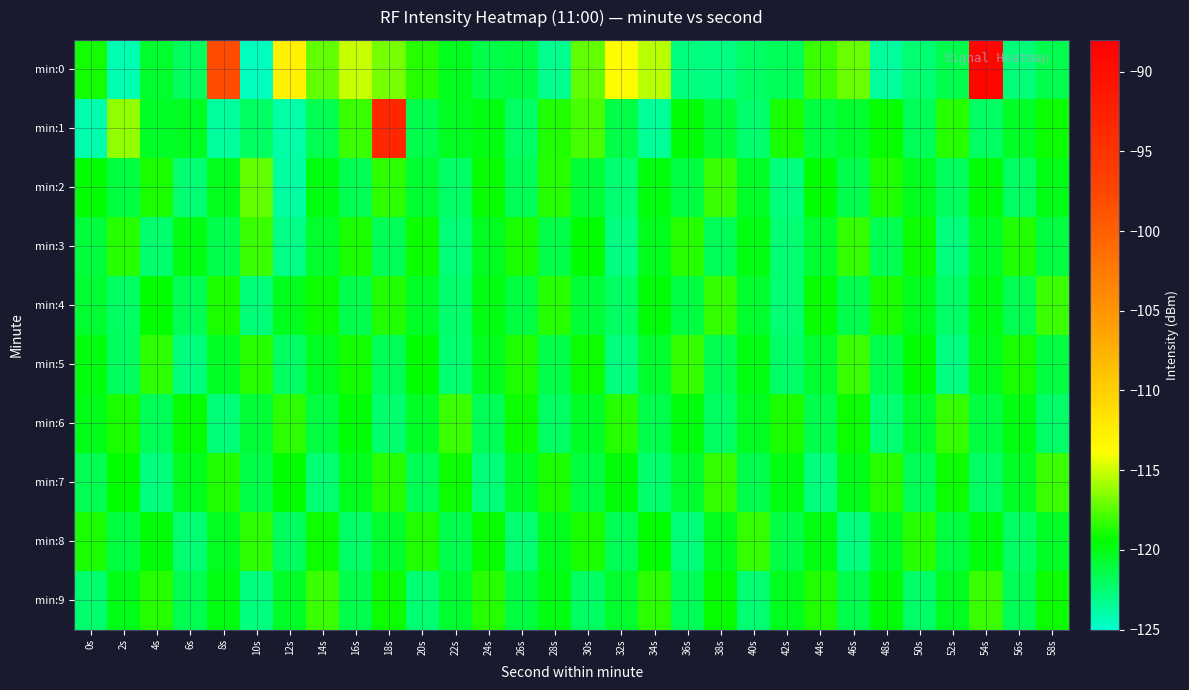

Which series has the largest range (max minus min)?

min:0